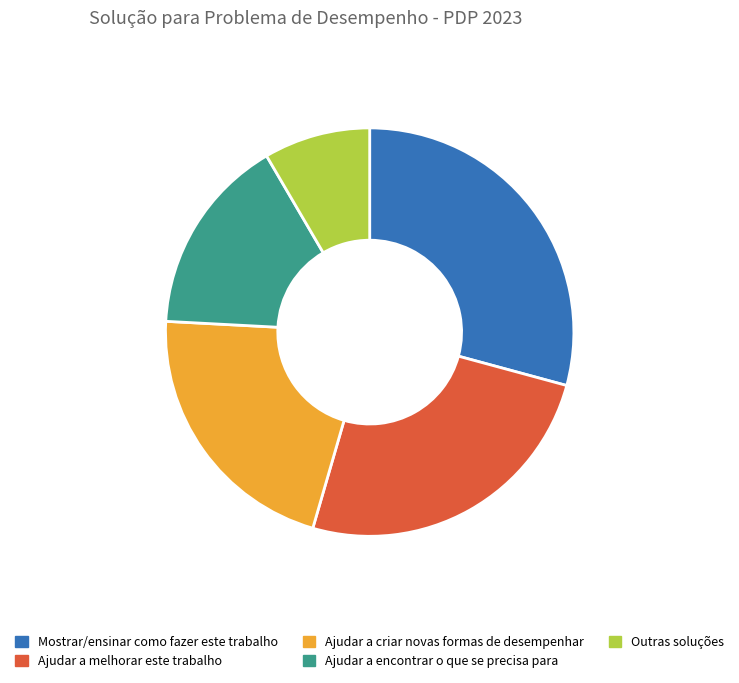

Count the number of slices in the pie.

5